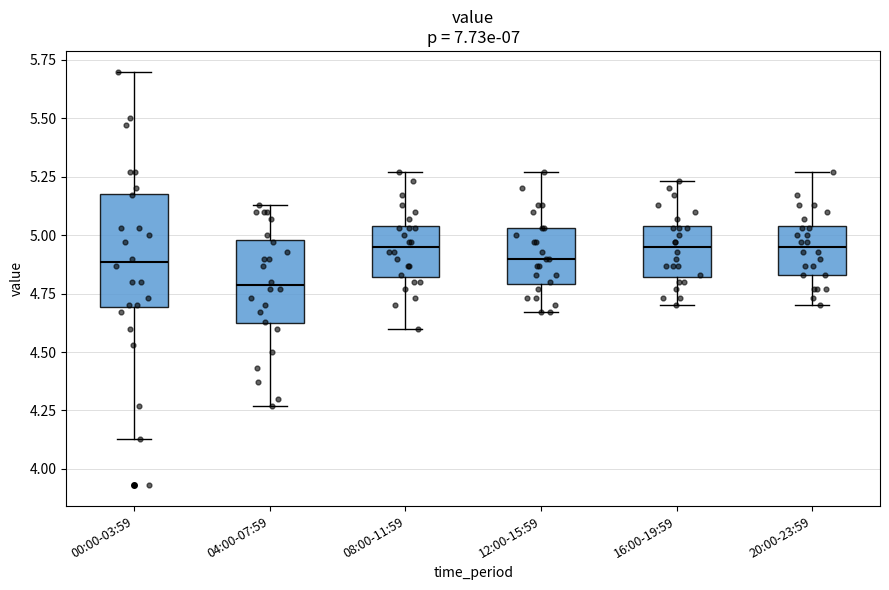

Where is the lower edge of the box for 20:00-23:59 on the y-axis? The values are not printed on the chart, so give them approximately, as read against the axis.

4.85